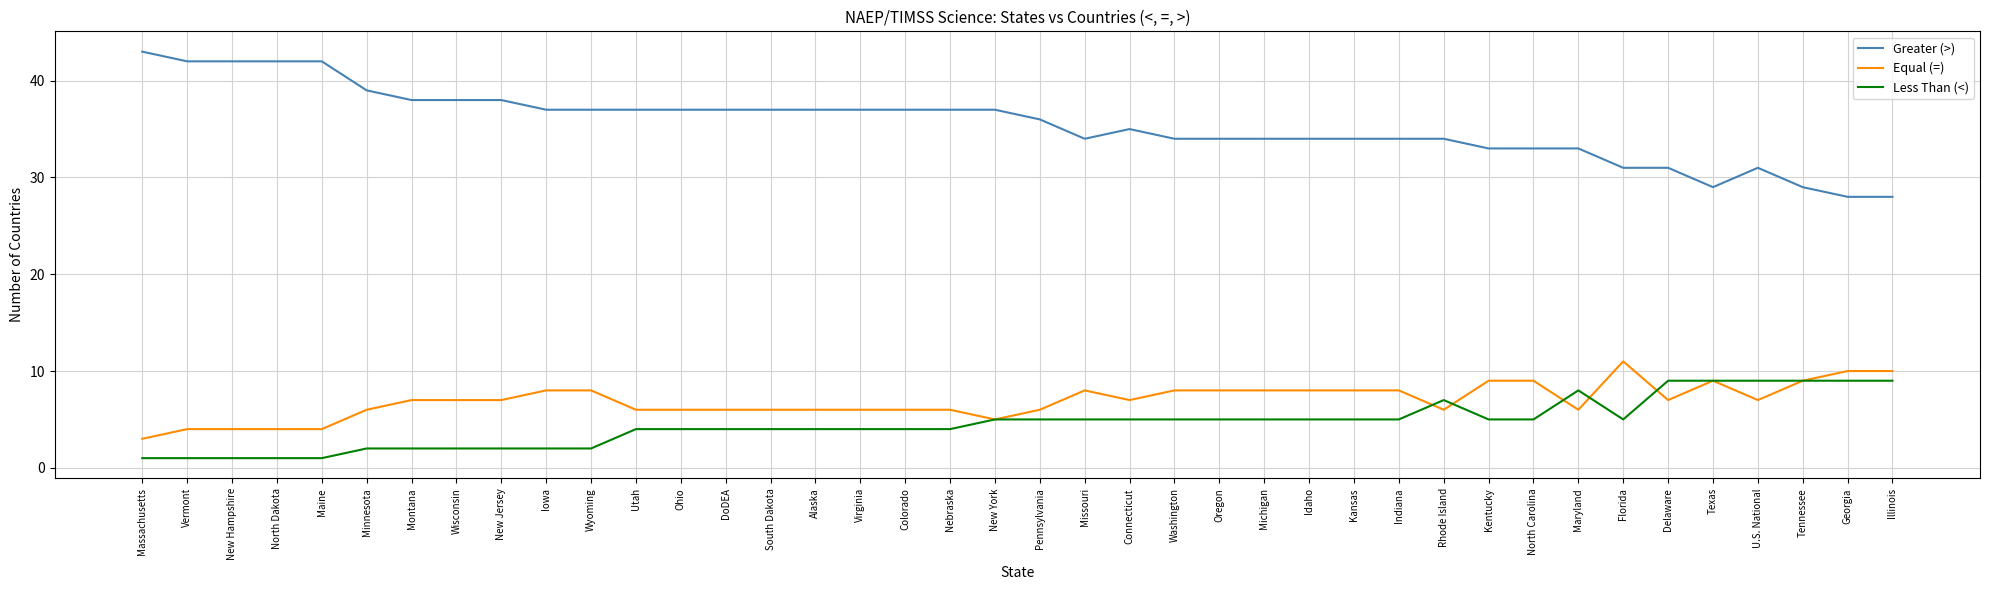

Rank the series by their maximum value, from highest to lowest.

Greater (>), Equal (=), Less Than (<)